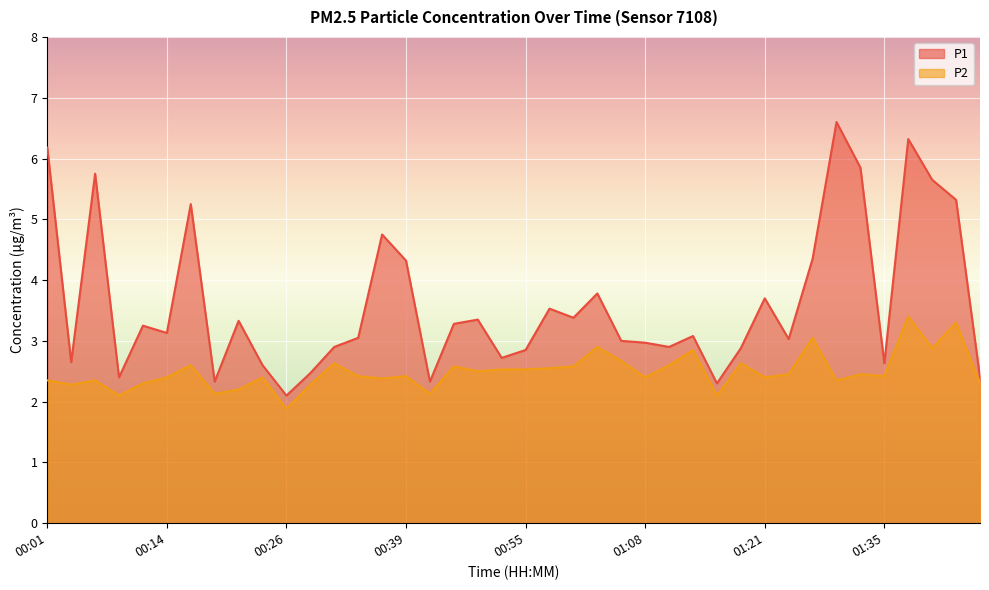

What is the sum of the P2 values at 00:11 and 00:50?

4.8